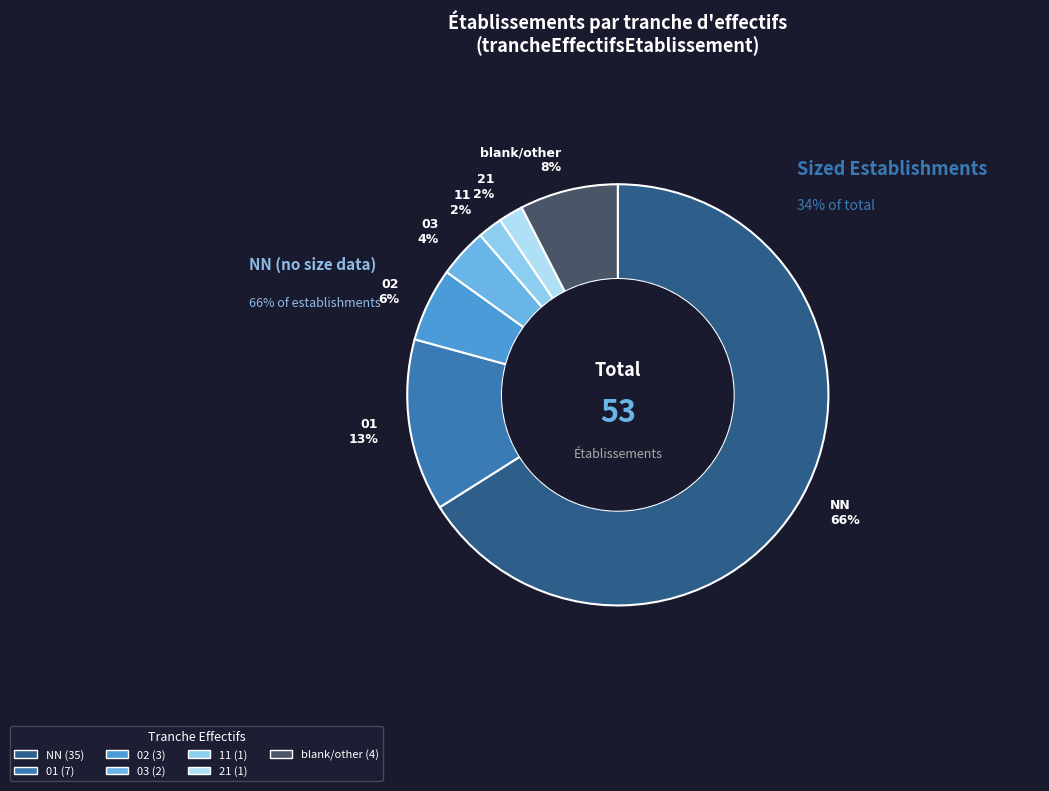

Which category has the biggest portion of the pie?

NN